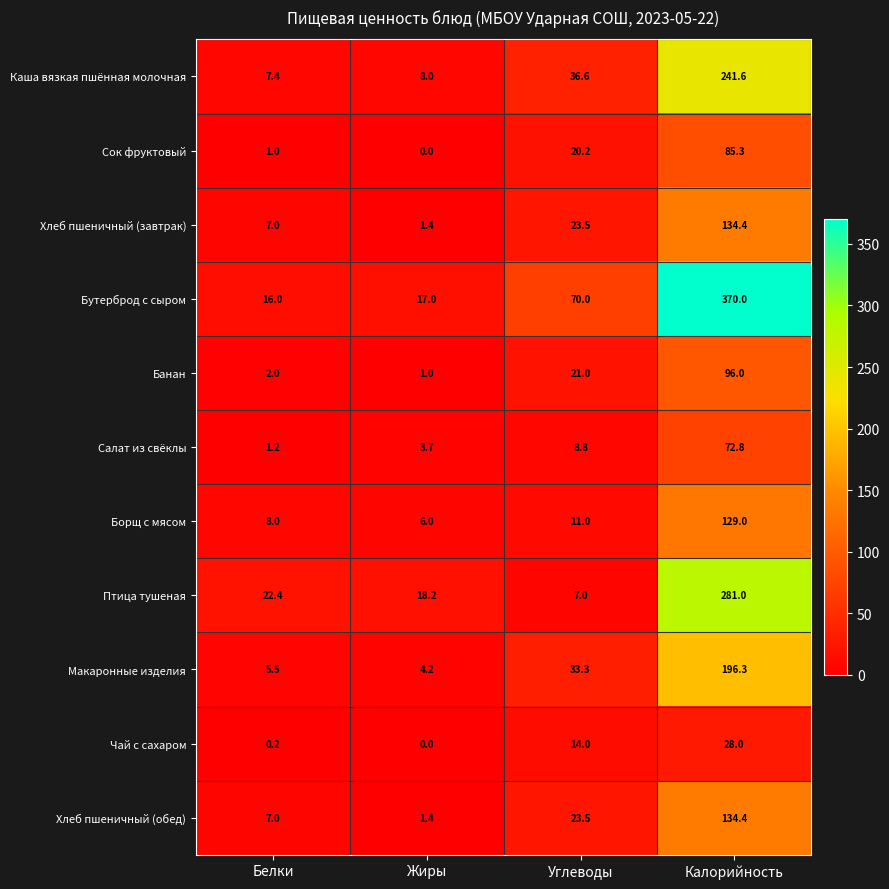

Which series changed the most between Углеводы and Калорийность?

Бутерброд с сыром